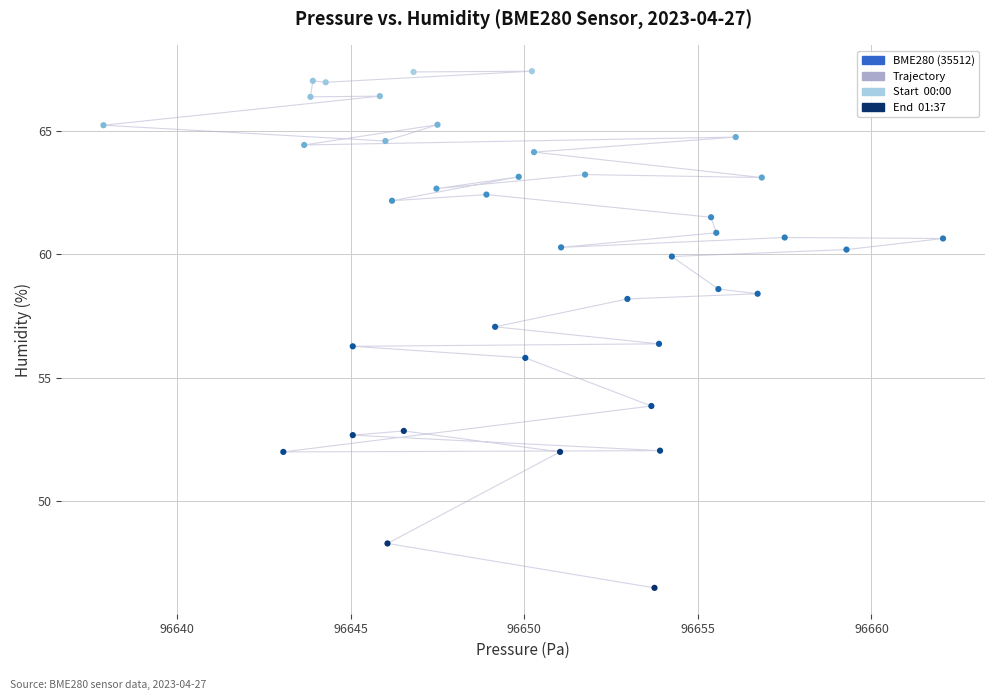

What is the range of X values (max minus min)?

24.2